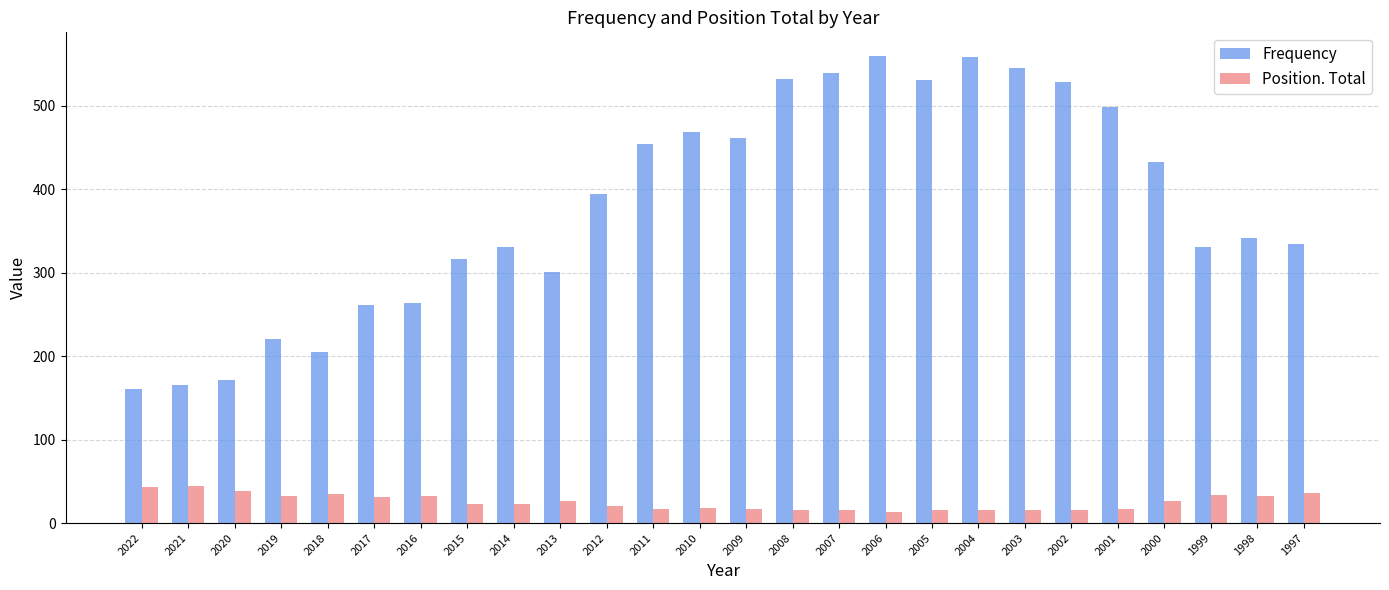

Which series has the largest total across all categories?

Frequency